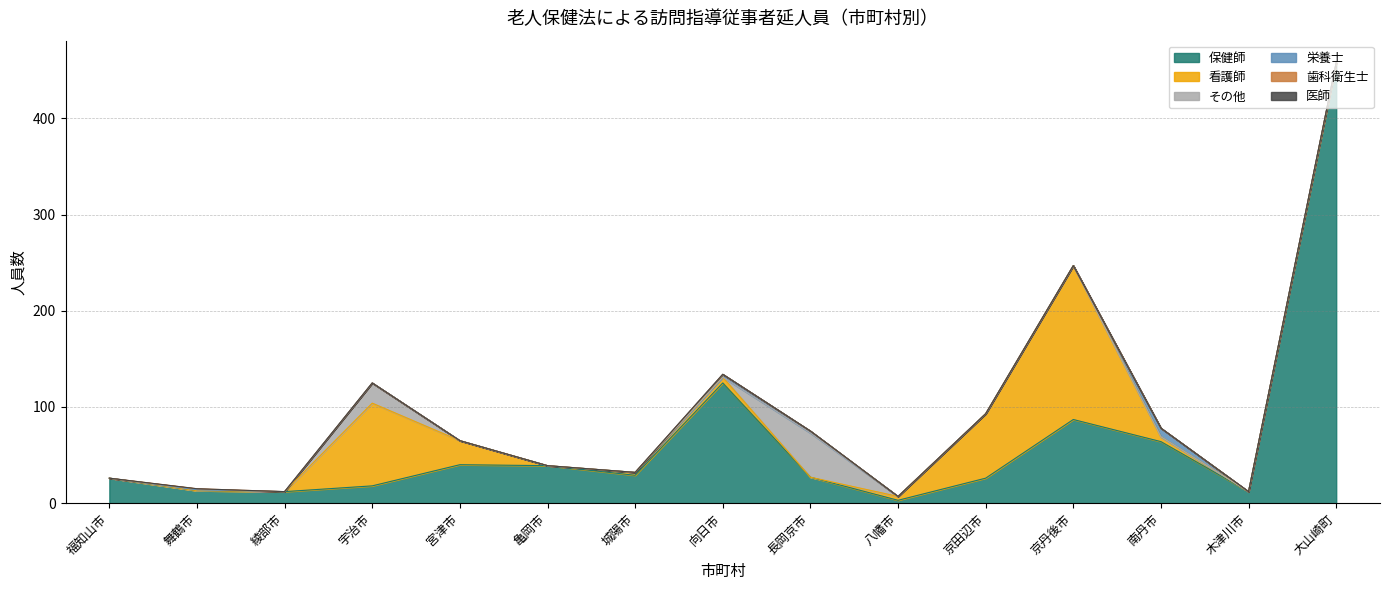

How many lines are shown in the chart?

6